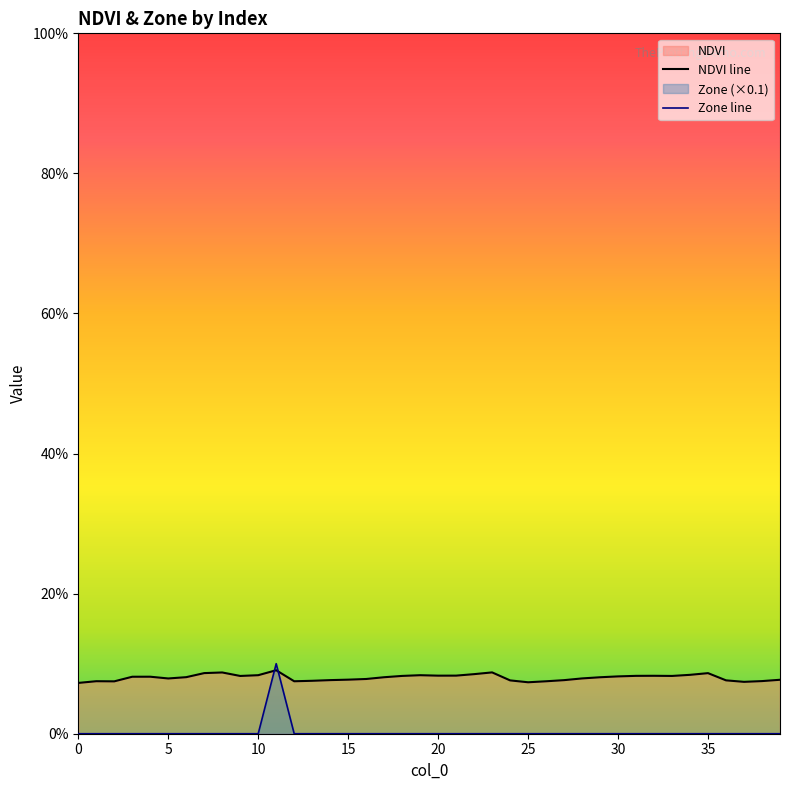

Which series ends up on top after the final intersection of NDVI line and Zone line?

NDVI line